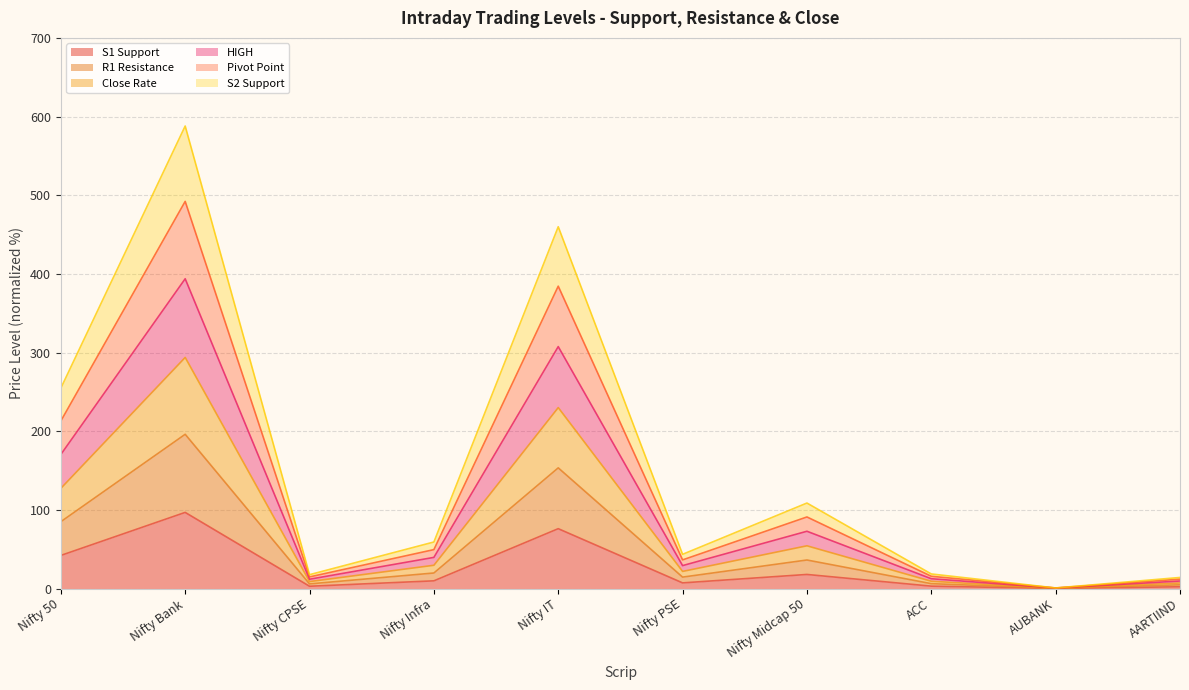

Does the chart have visible grid lines?

Yes